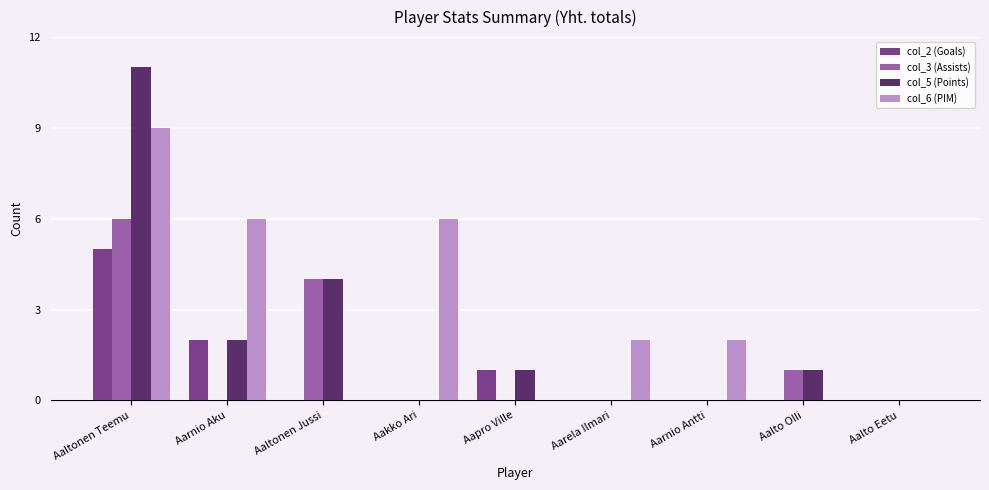

What is the total value across all series at Aaltonen Teemu?

31